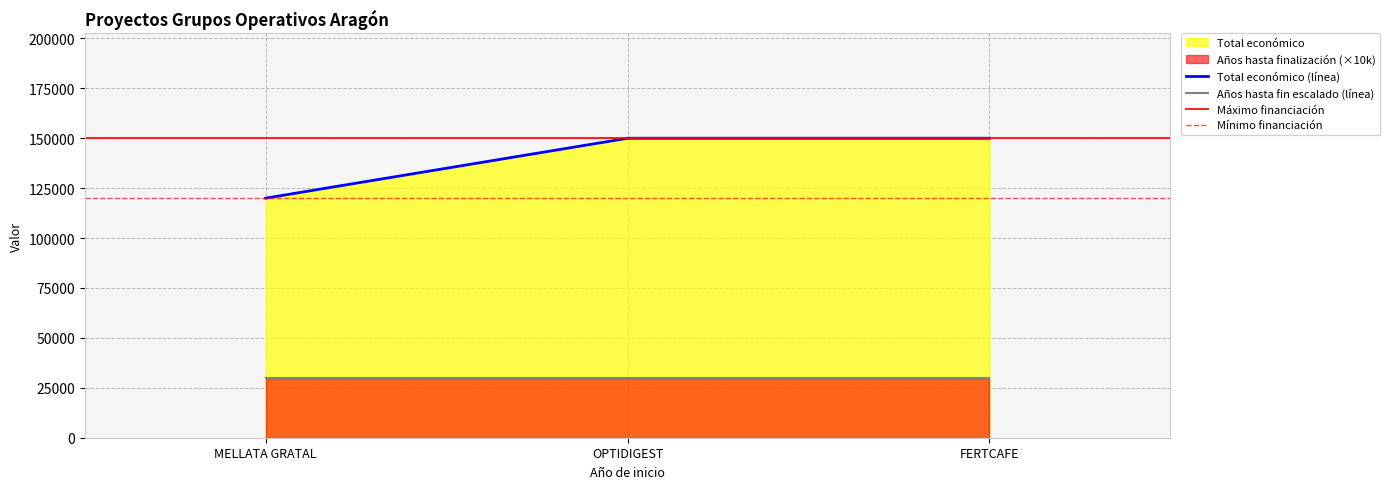

The chart shows a value of 150000 at OPTIDIGEST. True or false?

True